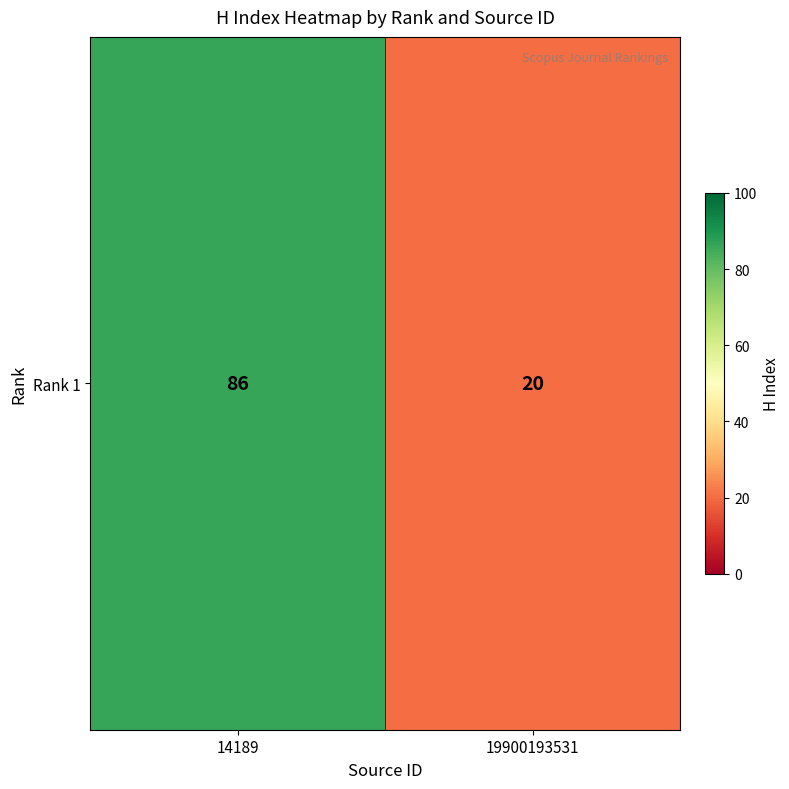

The value at 14189 is 59. True or false?

False